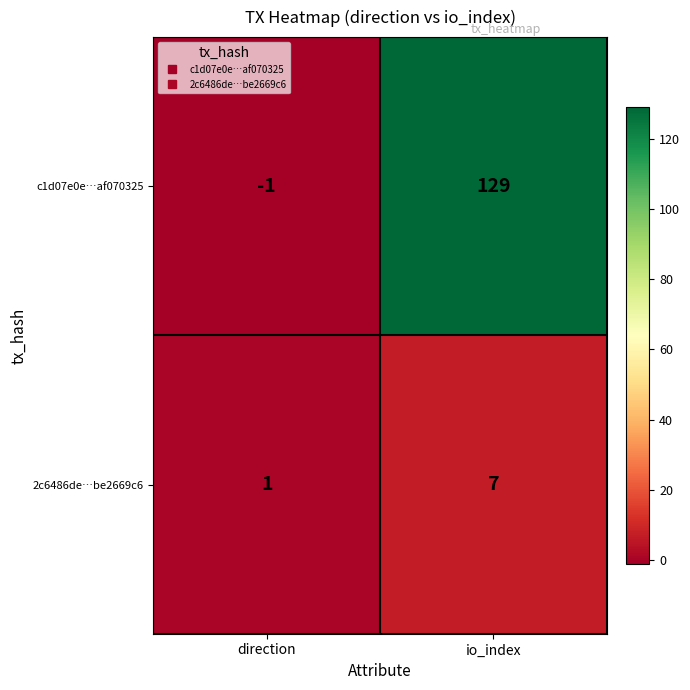

Reading right to left, list all the values displayed in this chart.

c1d07e0e…af070325: 129	-1
2c6486de…be2669c6: 7	1